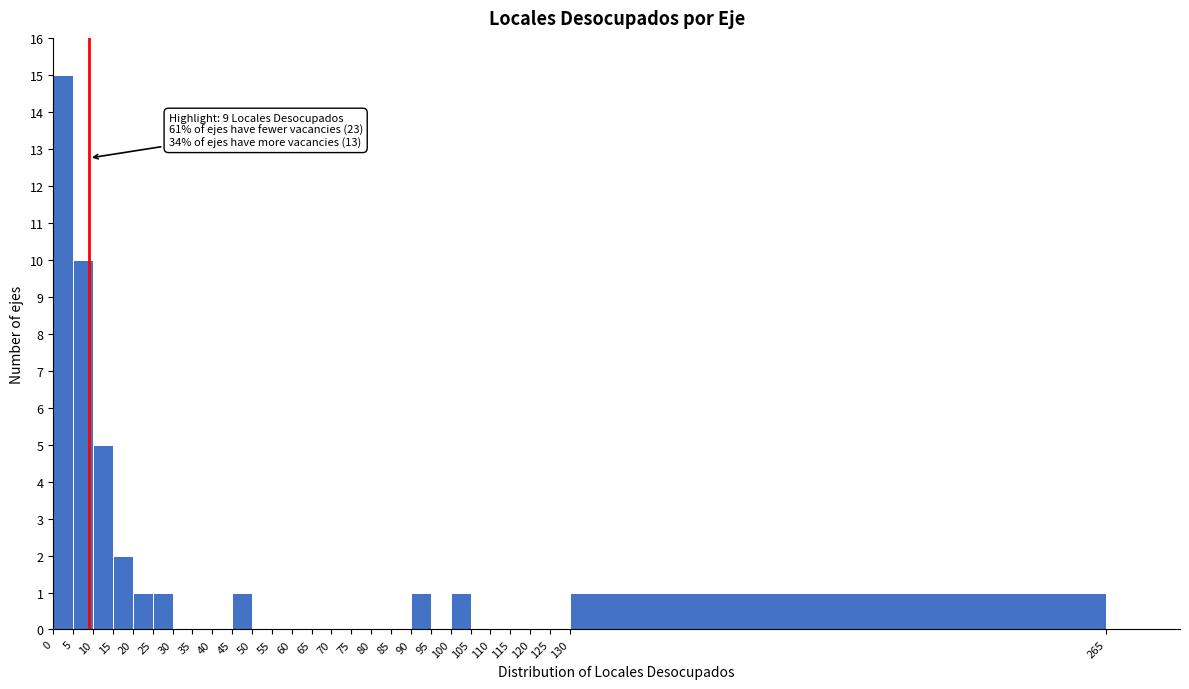

Over which range of the x-axis is the bar tallest?

0 to 5